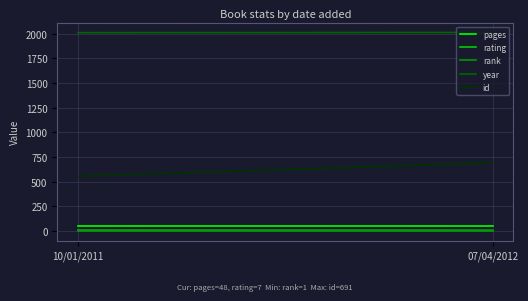

Rank the categories by year value from highest to lowest.

07/04/2012, 10/01/2011